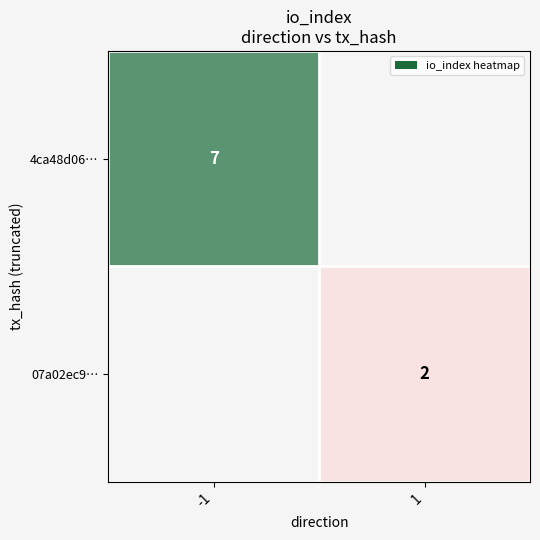

Is it true that 07a02ec9… equals 0.9 at 1?

False